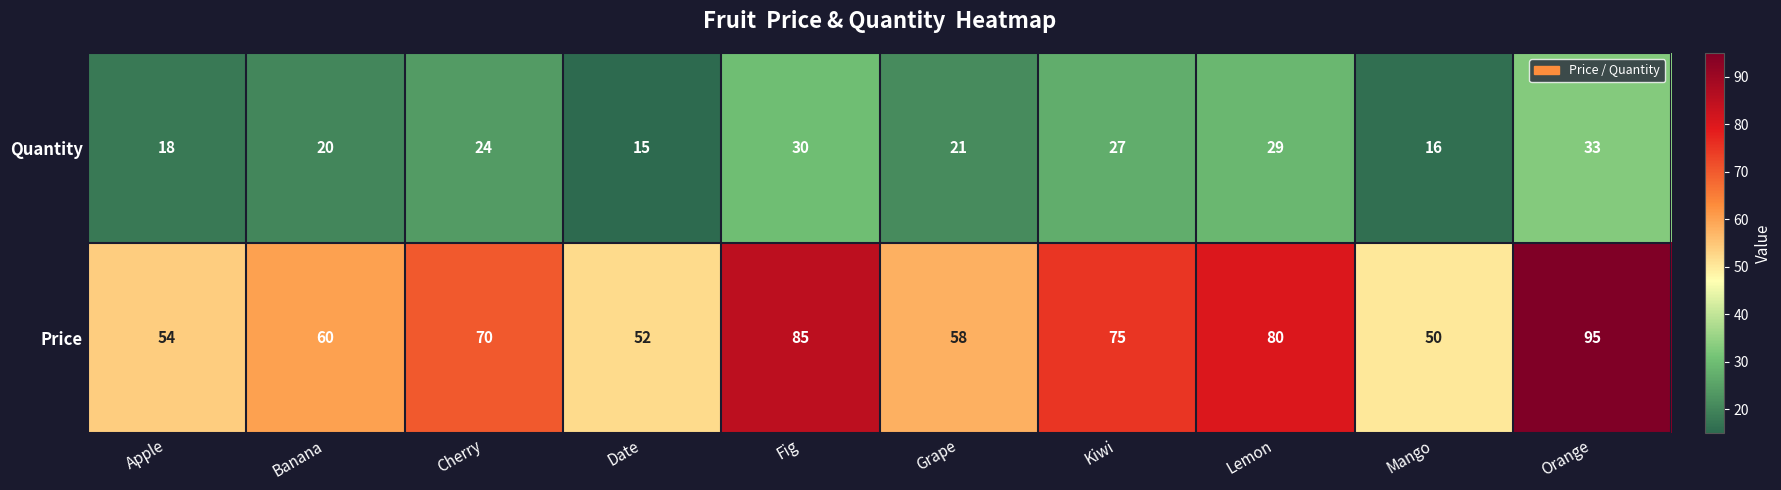

Which label corresponds to the largest value in the chart?

Orange